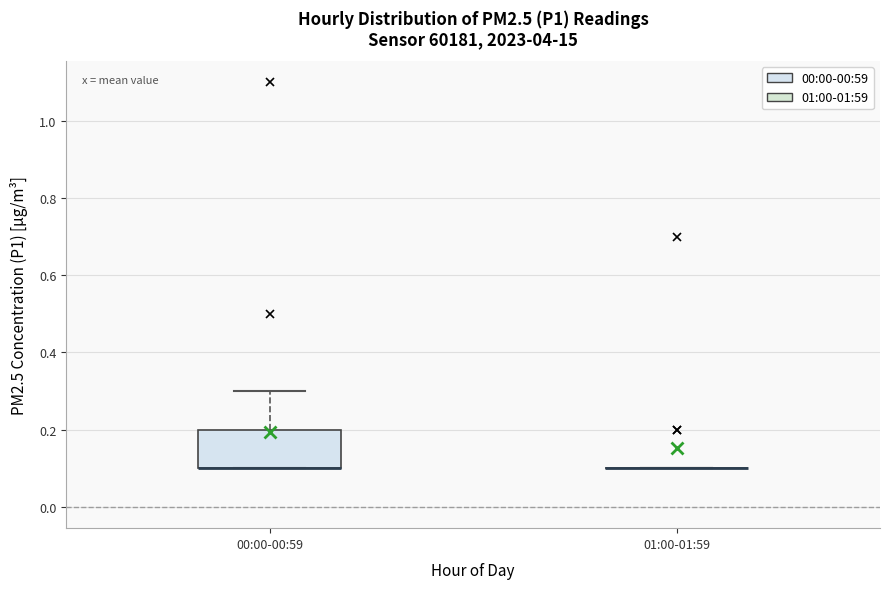

Reading left to right, read every box against the y-axis: the position of its median line, the range the box covers, and the ends of its whiskers. The values are not printed on the chart, so give them approximately, as read against the axis.

00:00-00:59: median 0.1 (drawn on the box's lower edge), box 0.1 to 0.2, whiskers 0.1 to 0.3
01:00-01:59: box collapsed to a line at 0.1, whiskers 0.1 to 0.1